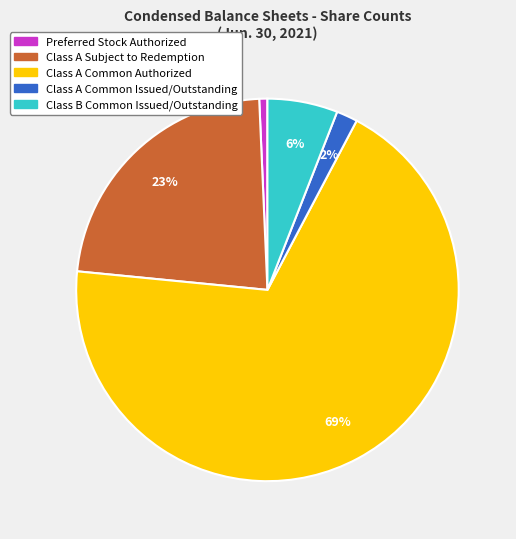

What is the largest slice in the pie chart?

Class A Common Authorized